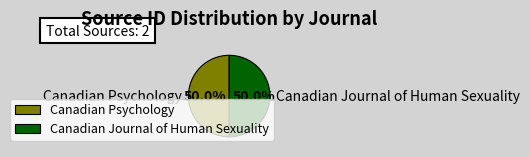

How many slices are in this pie chart?

2